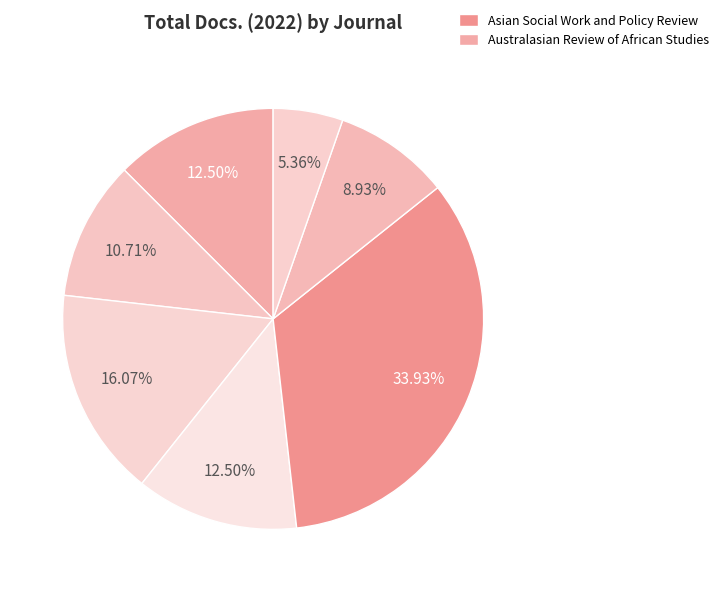

To the nearest percent, what is the difference between the largest and smallest slice percentages?

29%